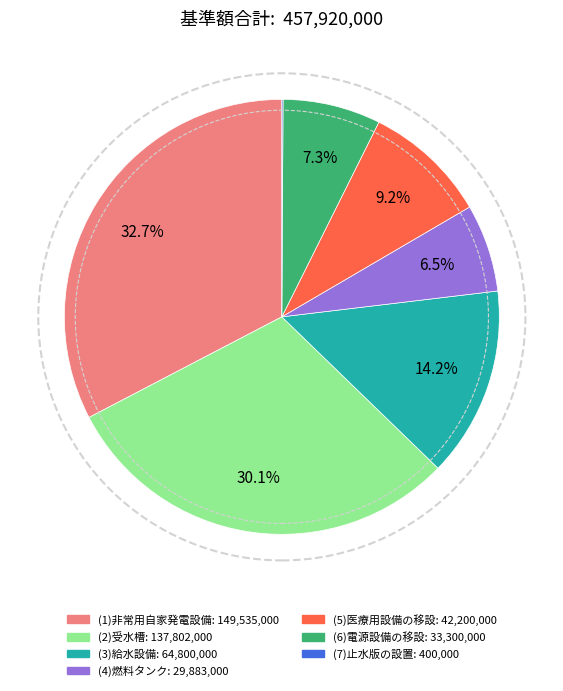

True or false: (6)電源設備の移設 accounts for 22% of the total.

False